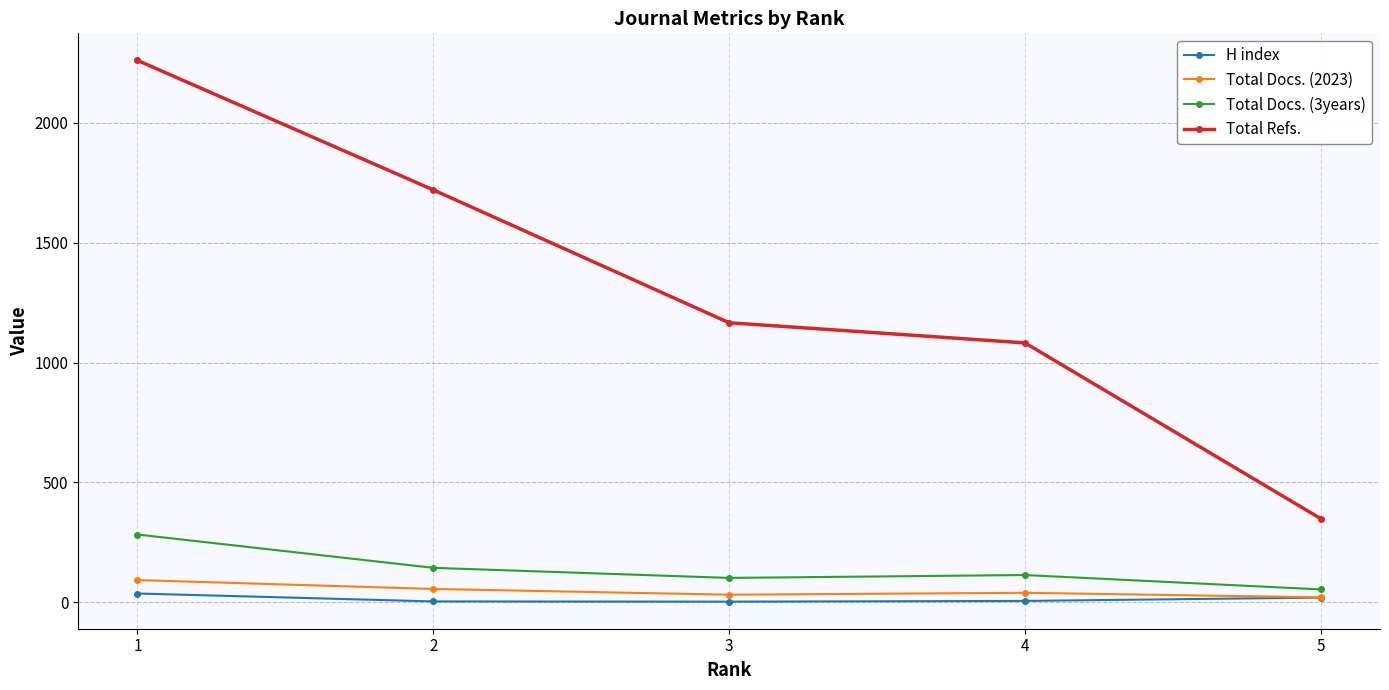

Is the value of Total Docs. (3years) at 2 greater than the value of Total Refs. at 5?

No